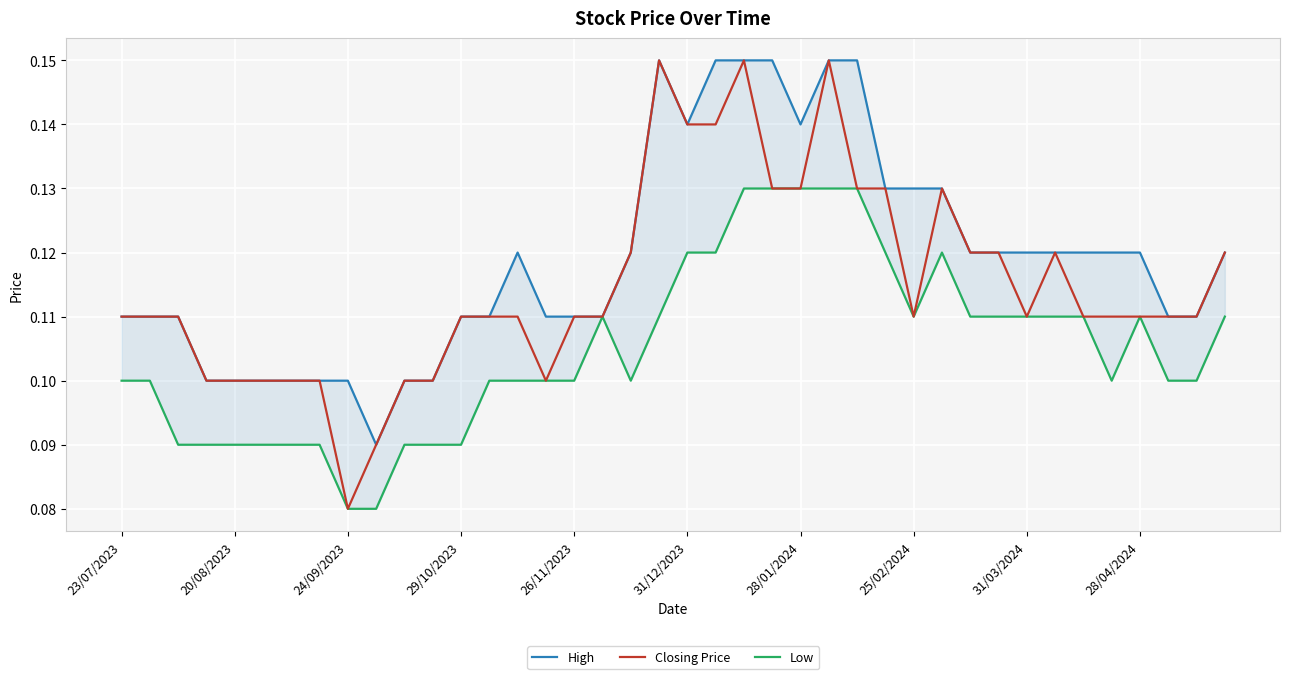

True or false: High and Low intersect in this chart.

False